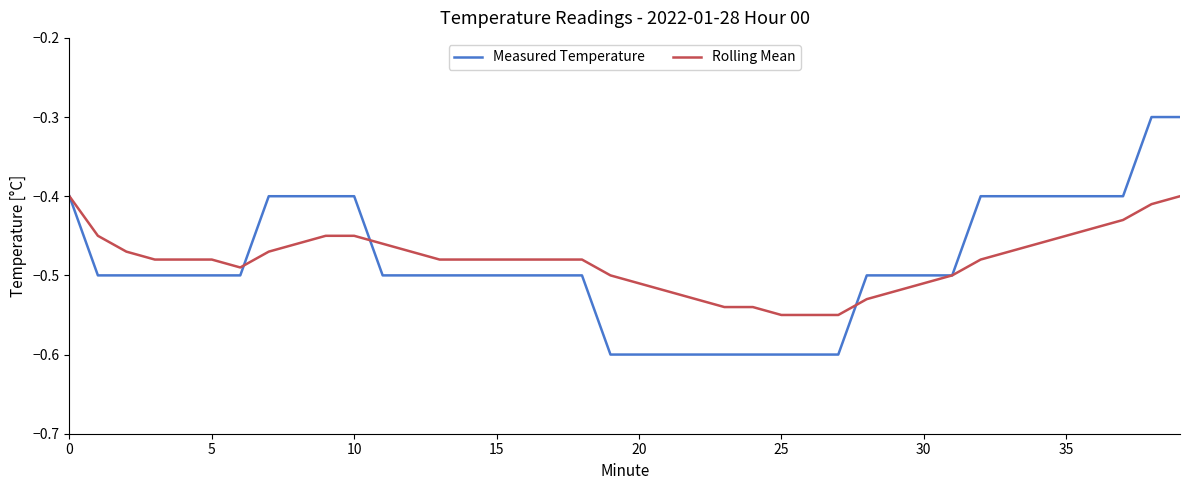

What is the maximum value for Measured Temperature?

-0.3